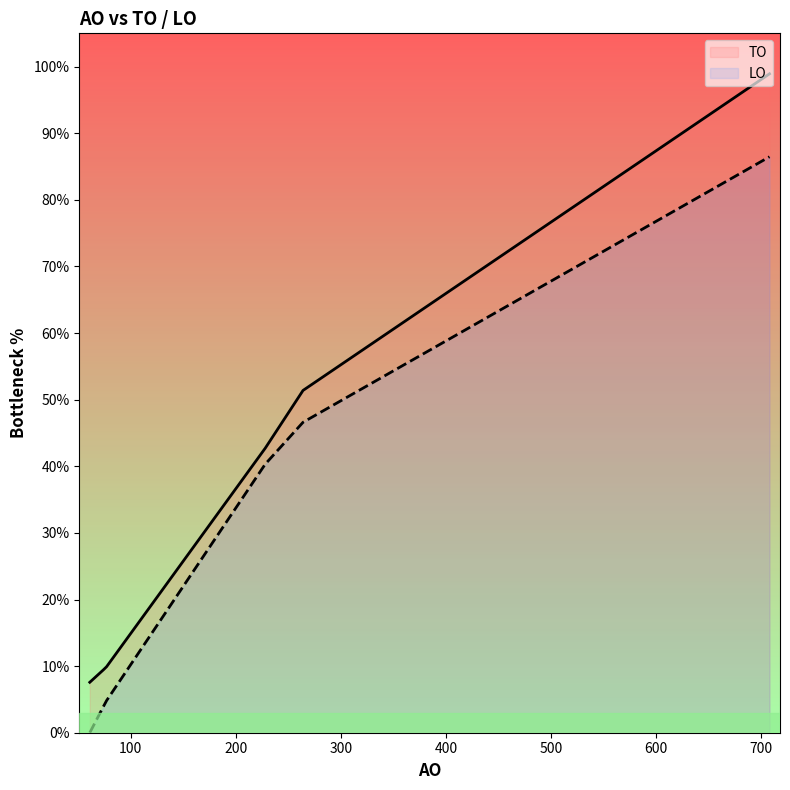

Which series has the largest total across all categories?

TO